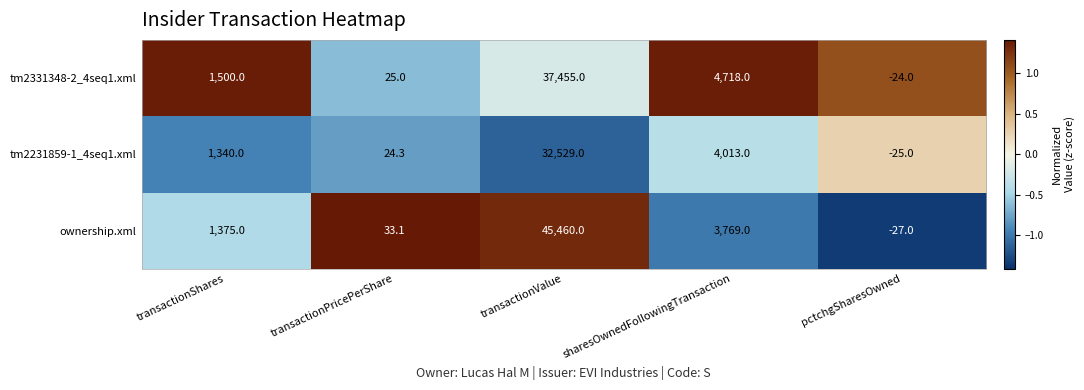

Which category has the highest value across all series?

transactionValue